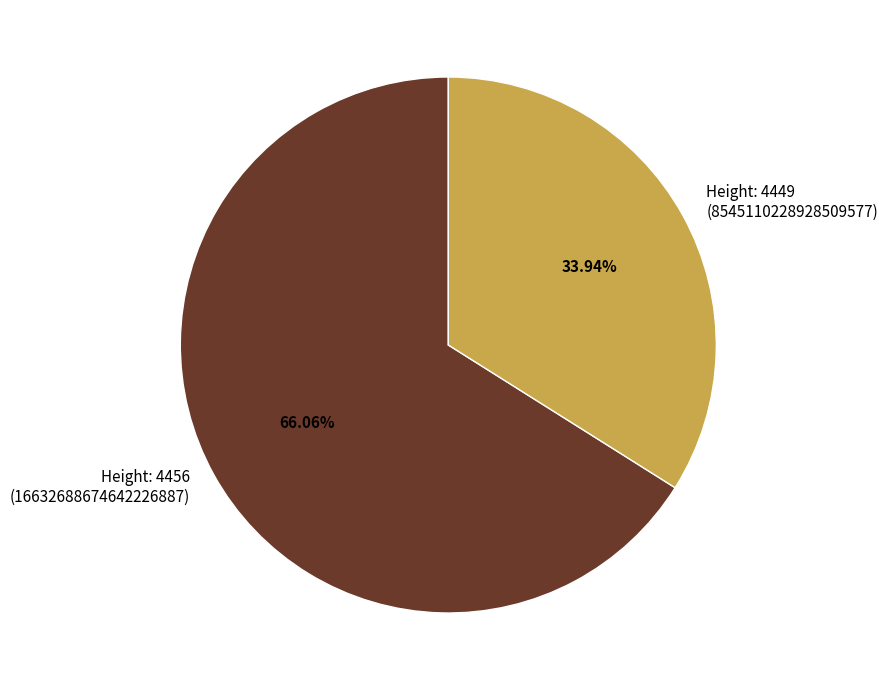

Rank the categories by value from highest to lowest.

Height: 4456 (16632688674642226887), Height: 4449 (8545110228928509577)